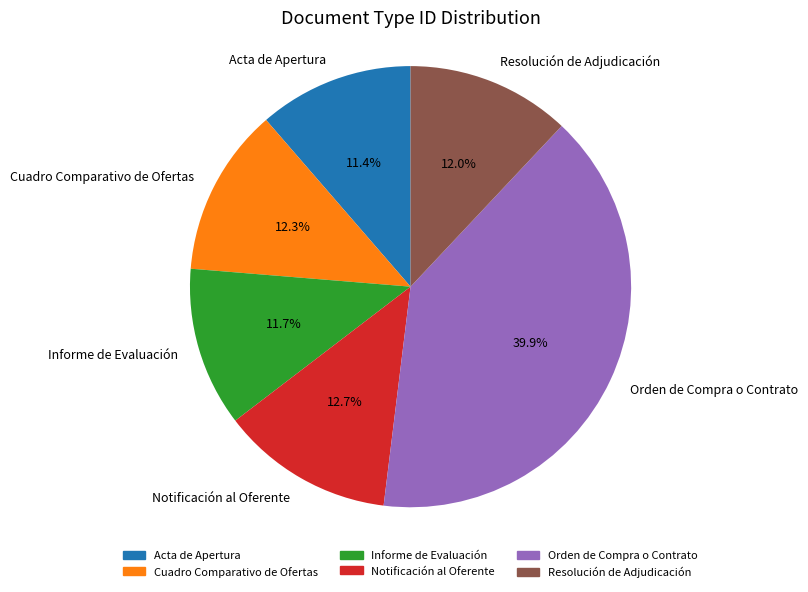

How many slices are in this pie chart?

6